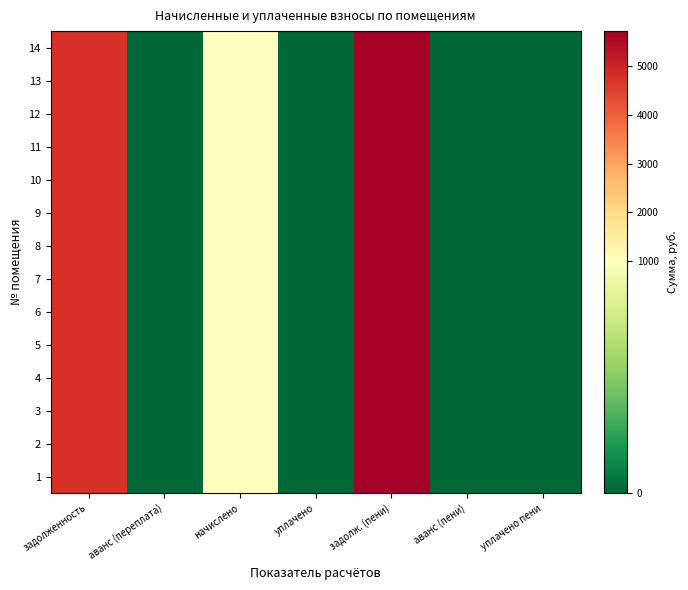

Which series has the widest spread of values?

1